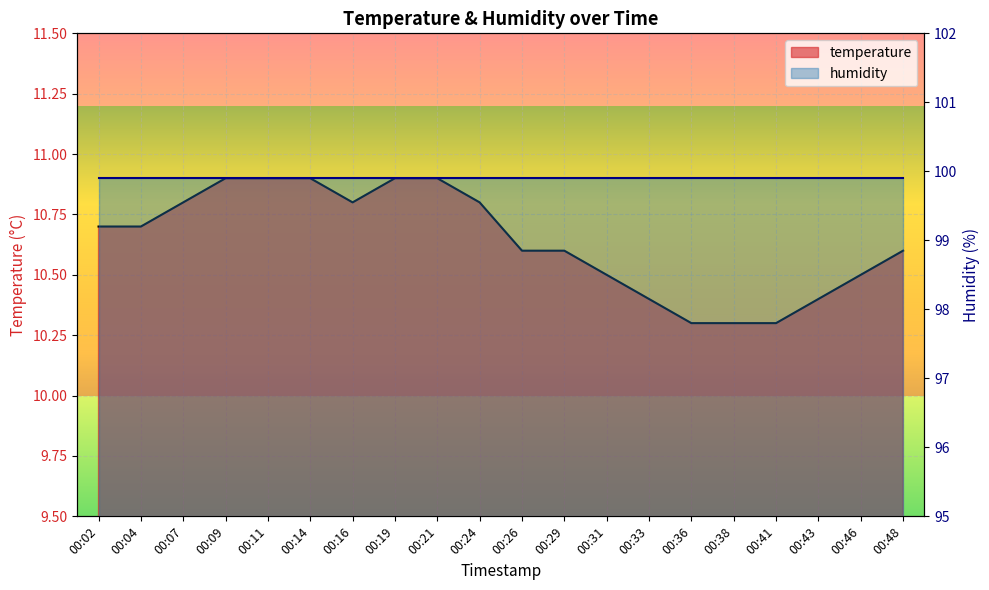

List the labels in order of value, smallest first.

00:36, 00:38, 00:41, 00:33, 00:43, 00:31, 00:46, 00:26, 00:29, 00:48, 00:02, 00:04, 00:07, 00:16, 00:24, 00:09, 00:11, 00:14, 00:19, 00:21